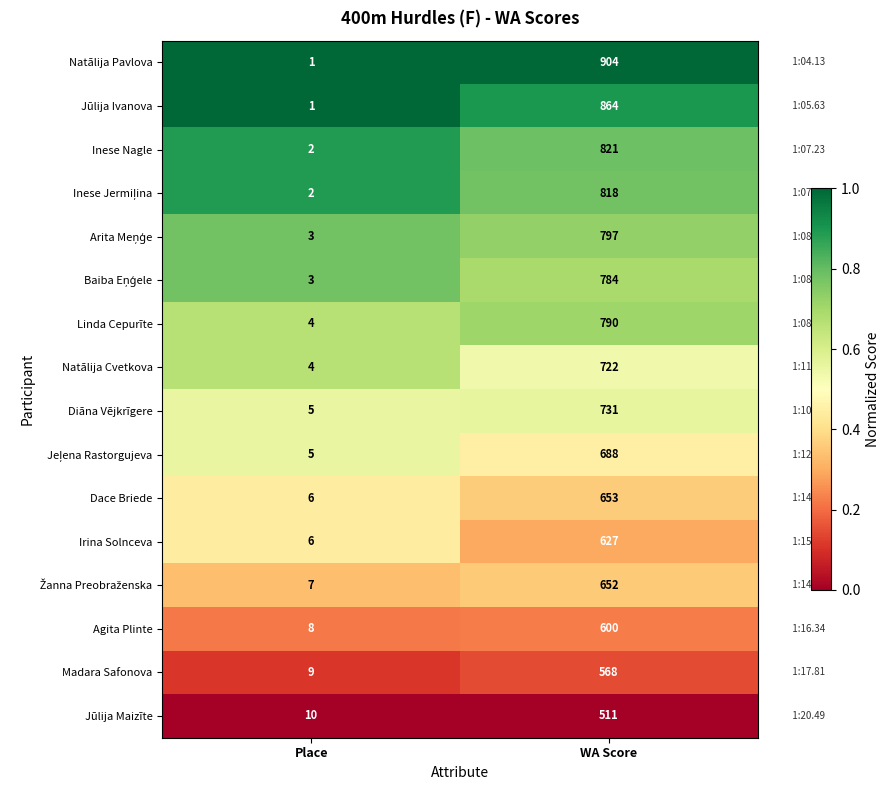

Which series has the largest range (max minus min)?

Natālija Pavlova